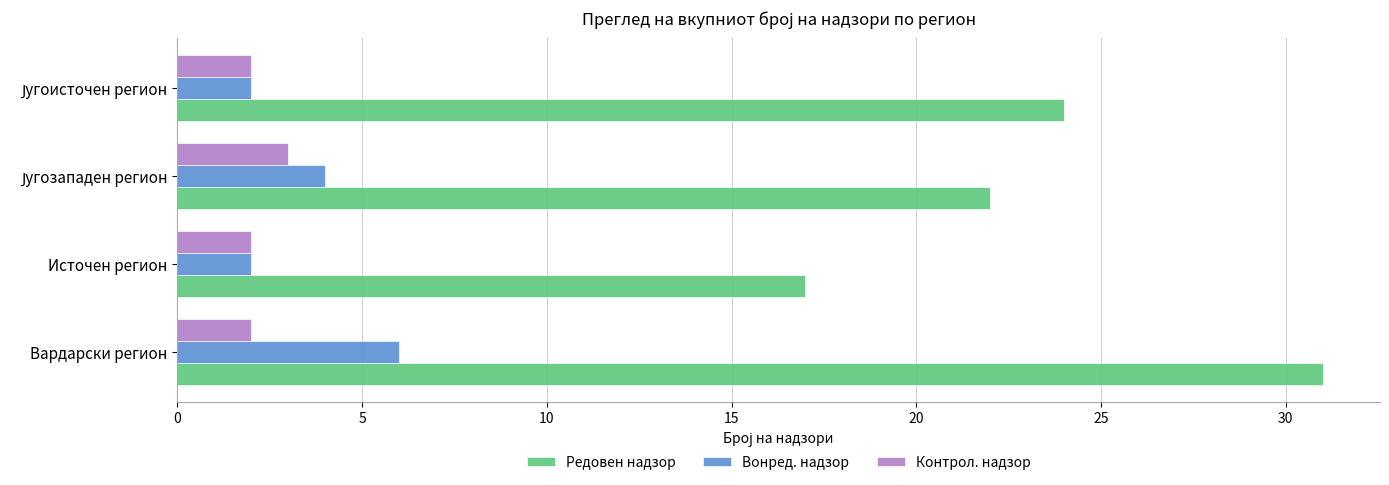

Is it true that Редовен надзор equals 10 at Источен регион?

False